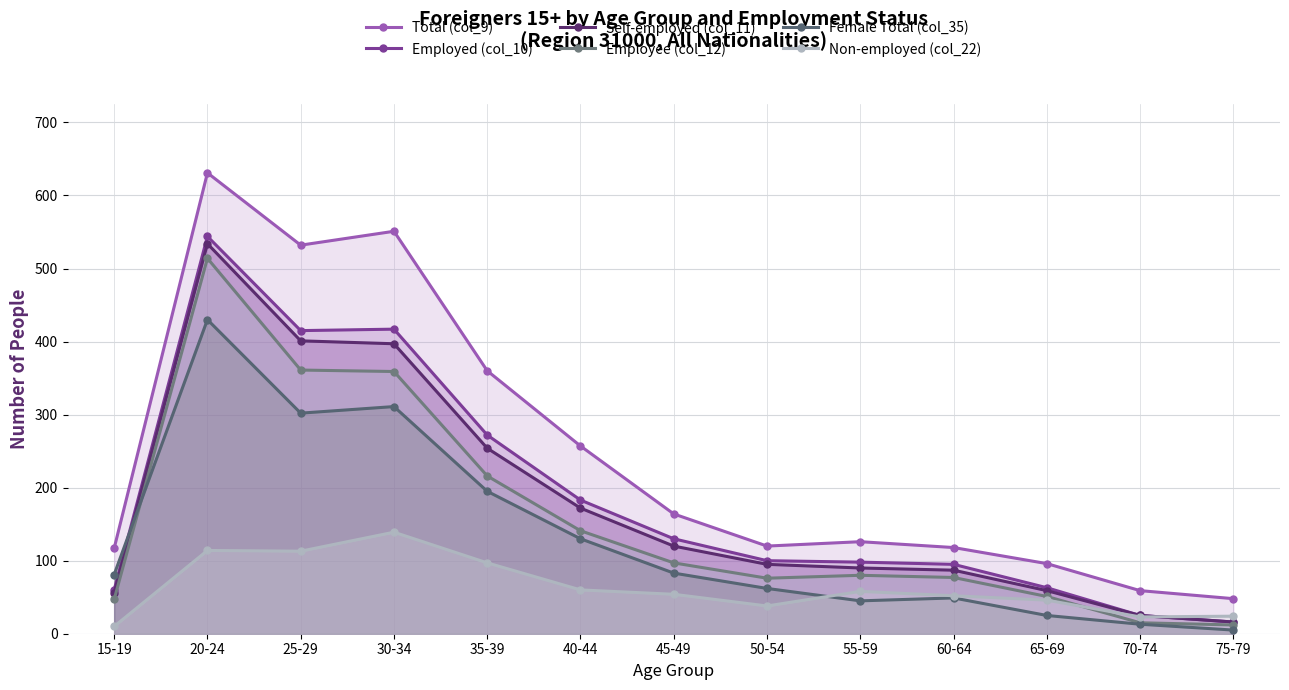

Which series changed the most between 35-39 and 65-69?

Total (col_9)